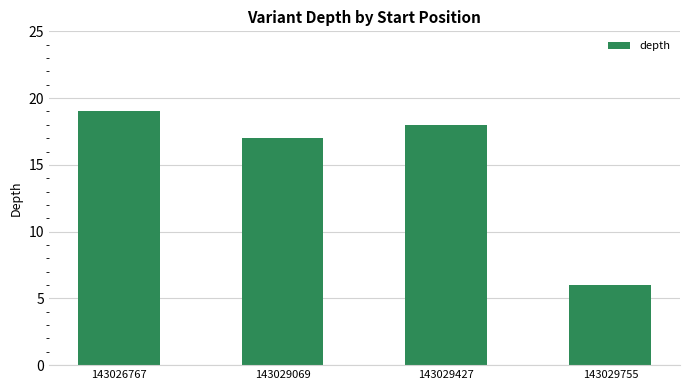

What is the greatest value displayed?

19